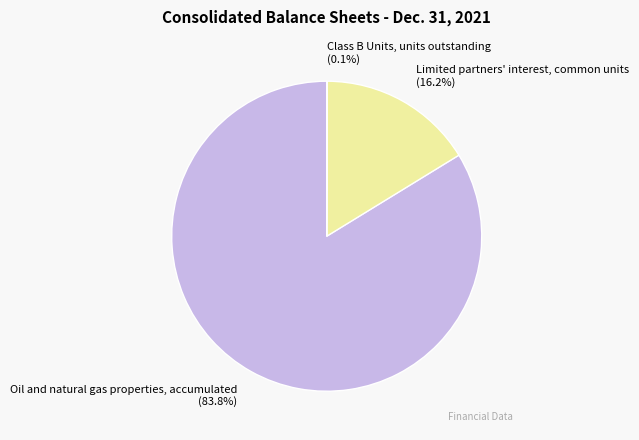

To the nearest percent, what is the difference between the largest and smallest slice percentages?

84%